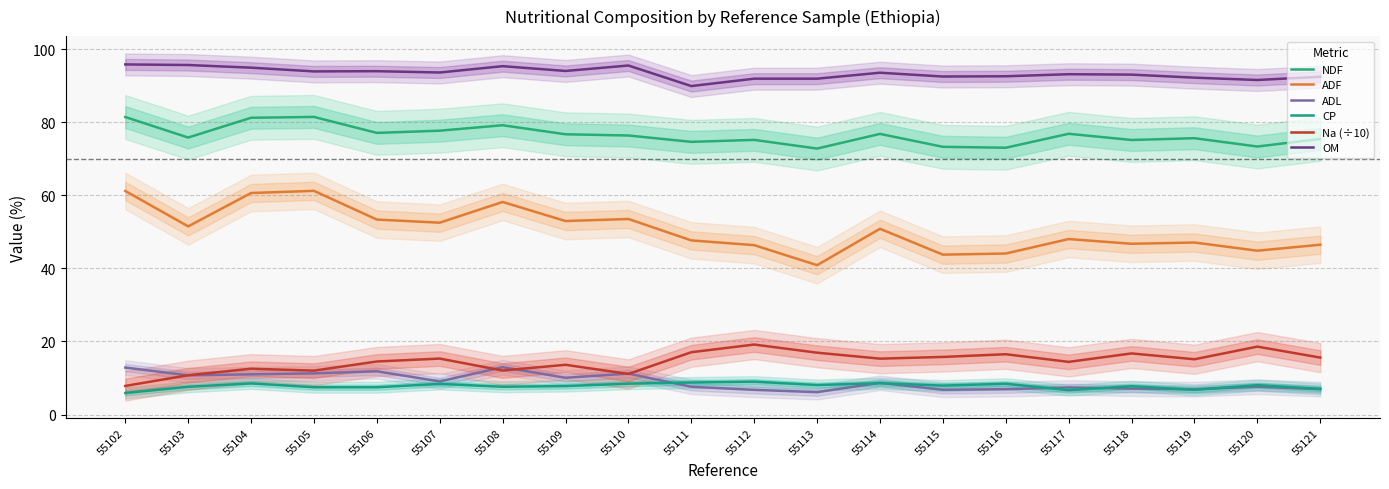

At how many categories does at least one series exceed 79?

20